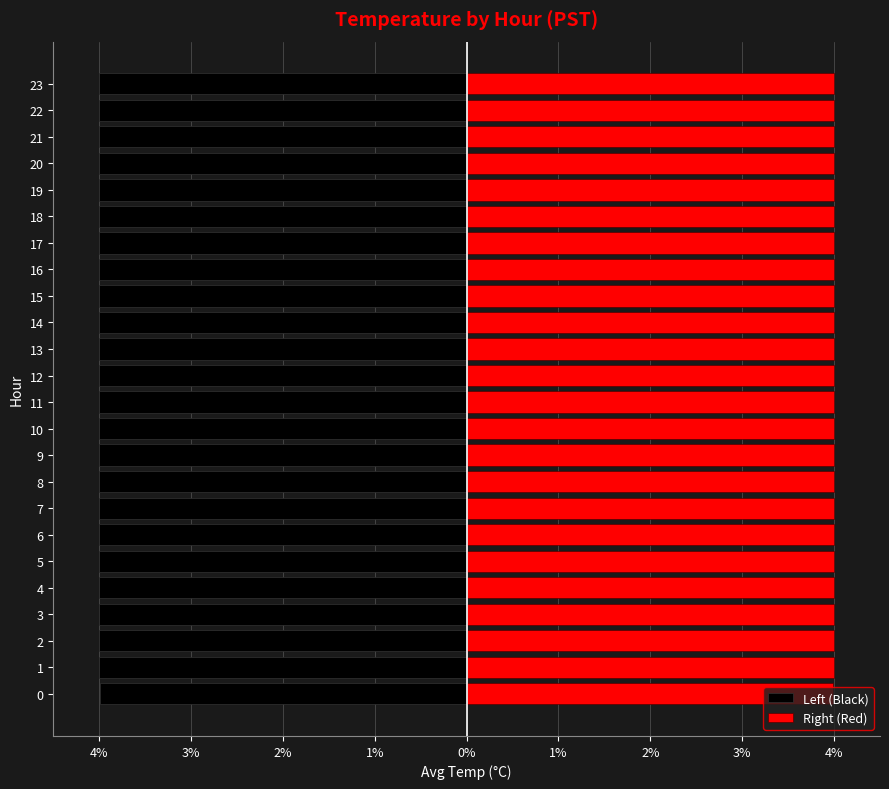

Between 20 and 23, which series saw the biggest shift?

Left (Black)